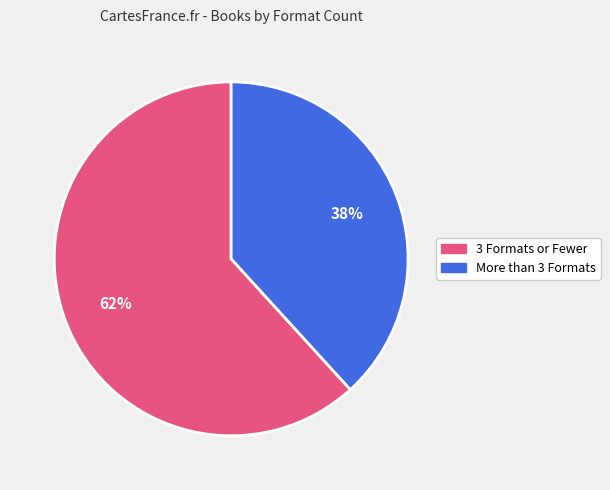

To the nearest percent, what is the average slice percentage?

50%